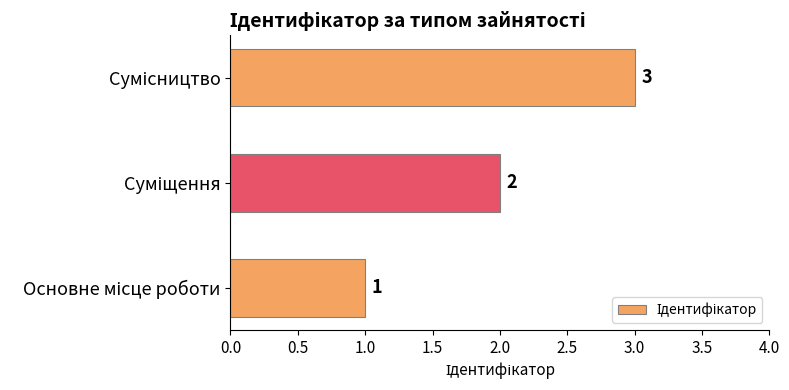

What is the minimum value shown in the chart?

1